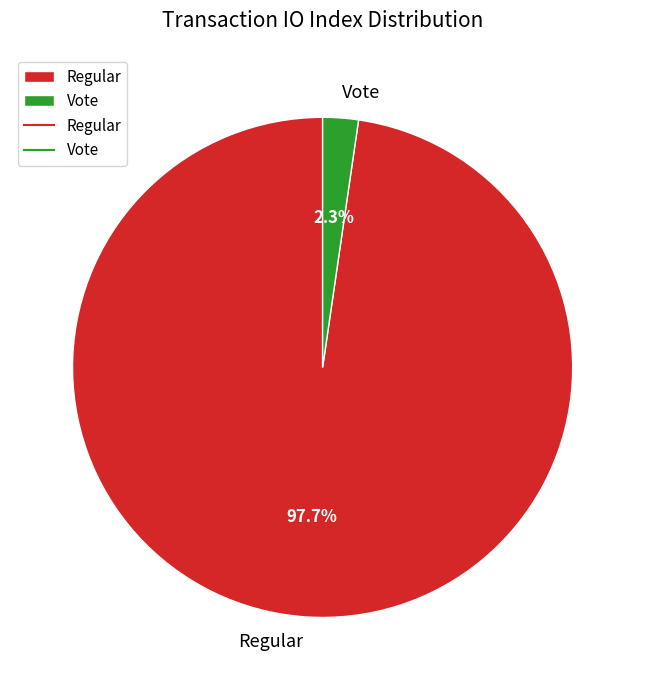

Which has a higher value, Regular or Vote?

Regular